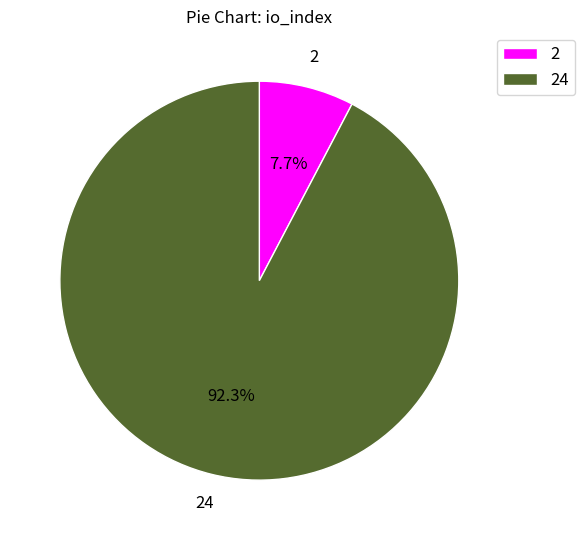

The 2 slice represents 8% of the pie. True or false?

True